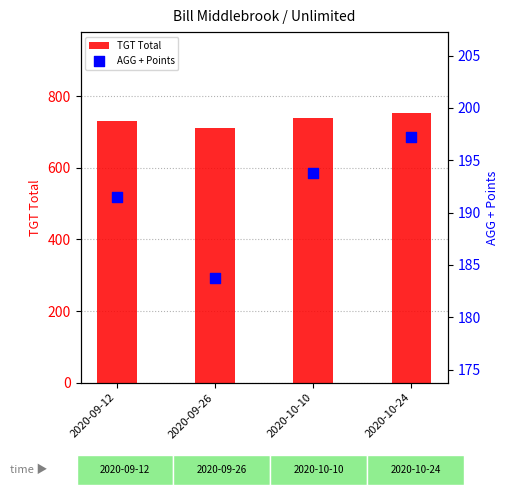

What are all the series names shown in the legend?

TGT Total, AGG + Points